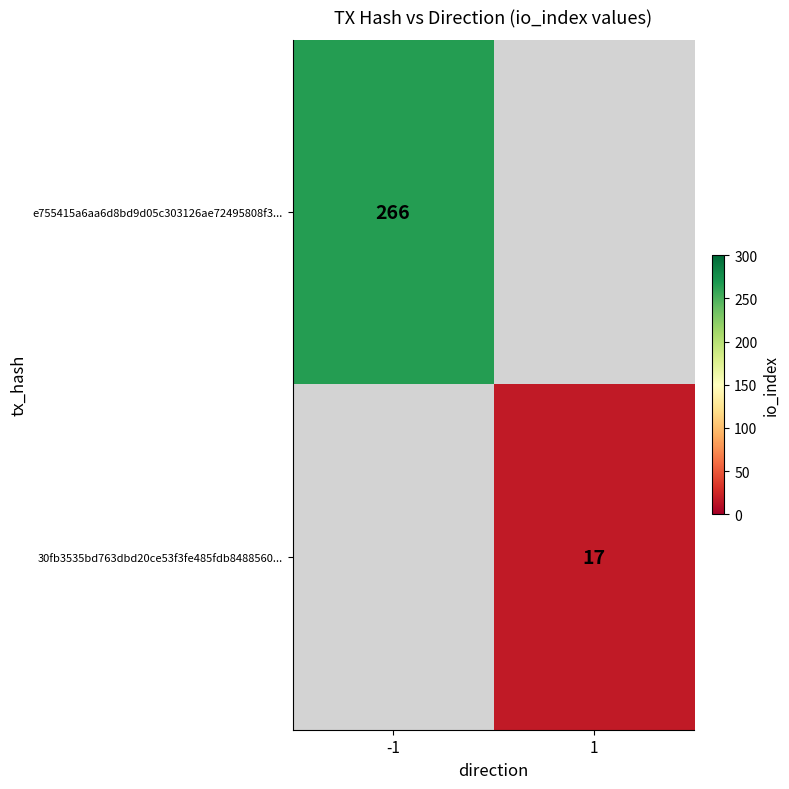

The e755415a6aa6d8bd9d05c303126ae72495808f3... series shows 392 at -1. True or false?

False